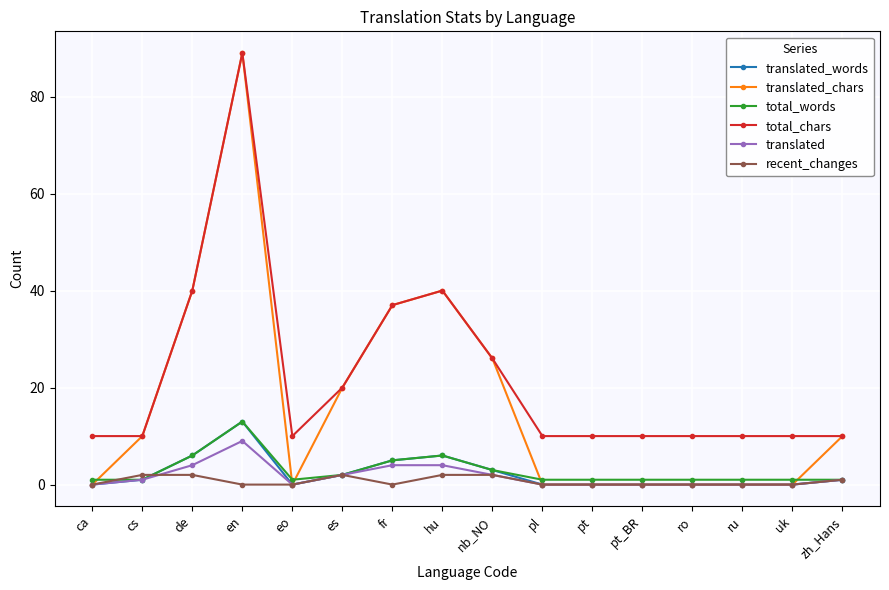

What is the difference between the maximum and minimum values in the translated series?

9